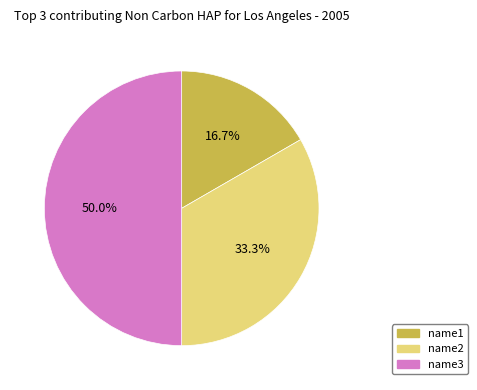

Which slice is the smallest?

name1